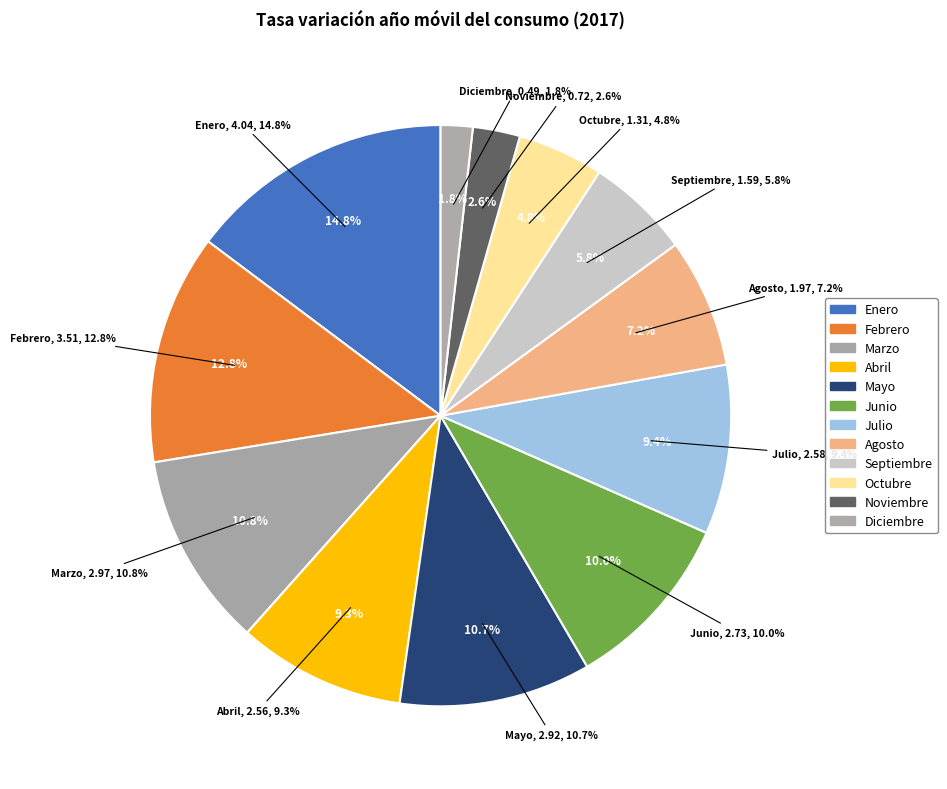

Does any single category account for the majority?

No